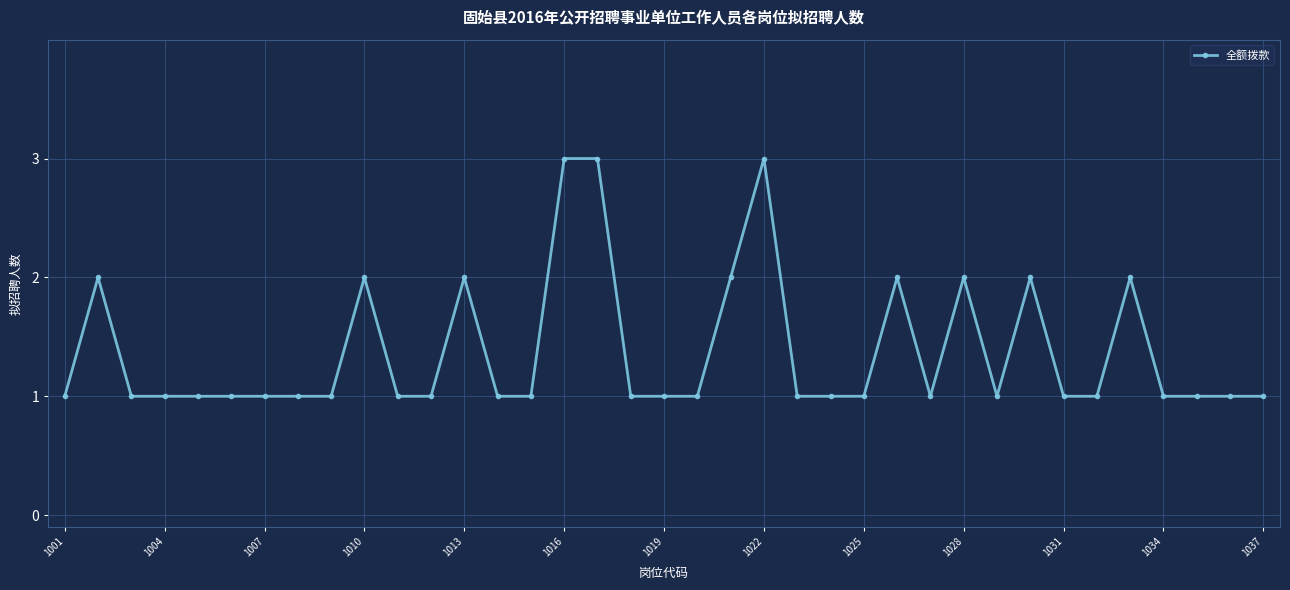

What is the value of the 29th point from the left?

1